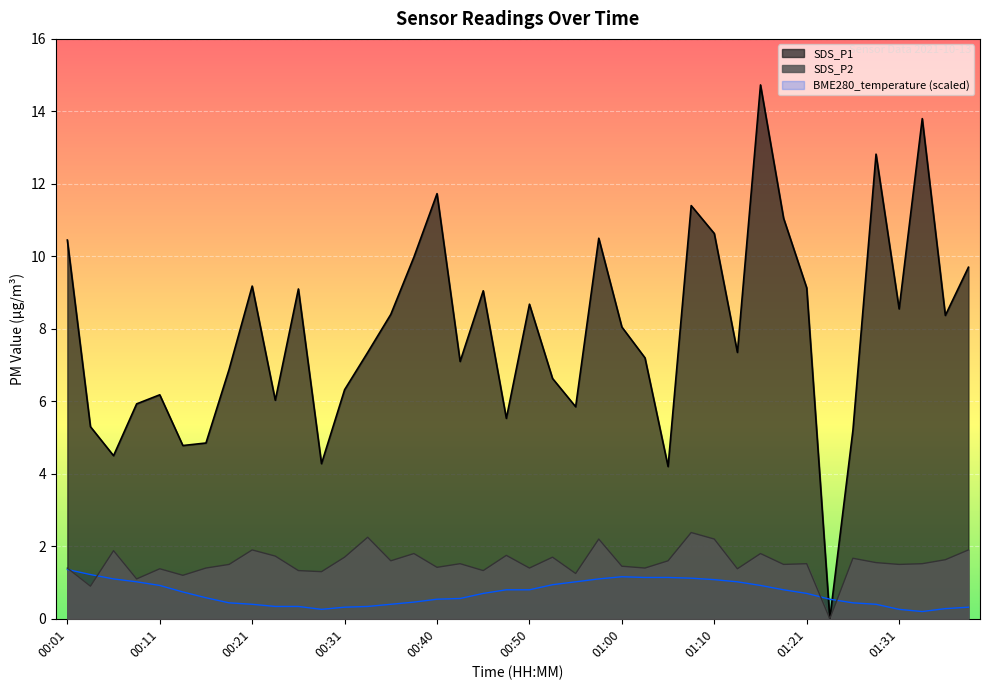

At 00:21, list the series in order from smallest to largest.

BME280_temperature (scaled), SDS_P2, SDS_P1